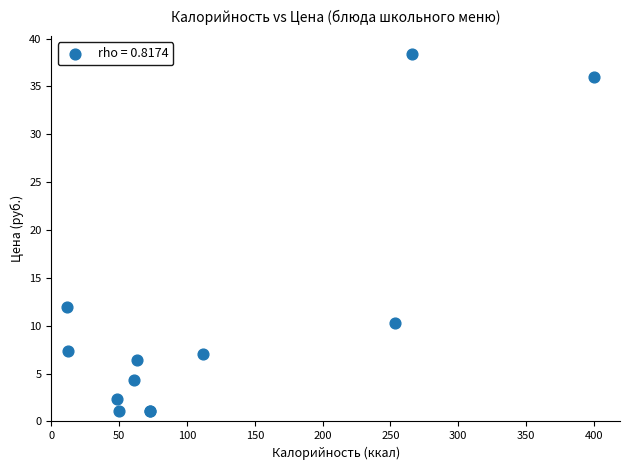

What Y value in the scatter plot is closest to 19?

12.0